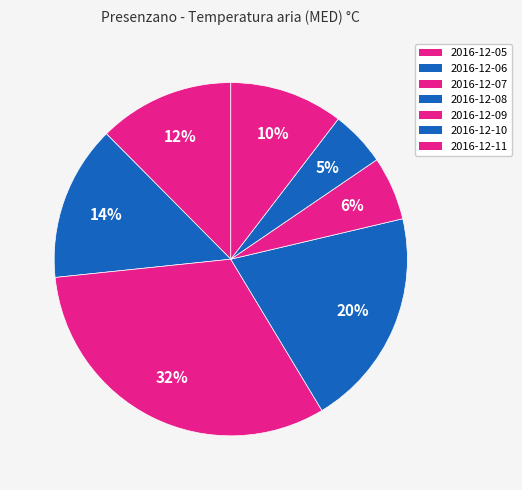

How many segments does this pie chart have?

7